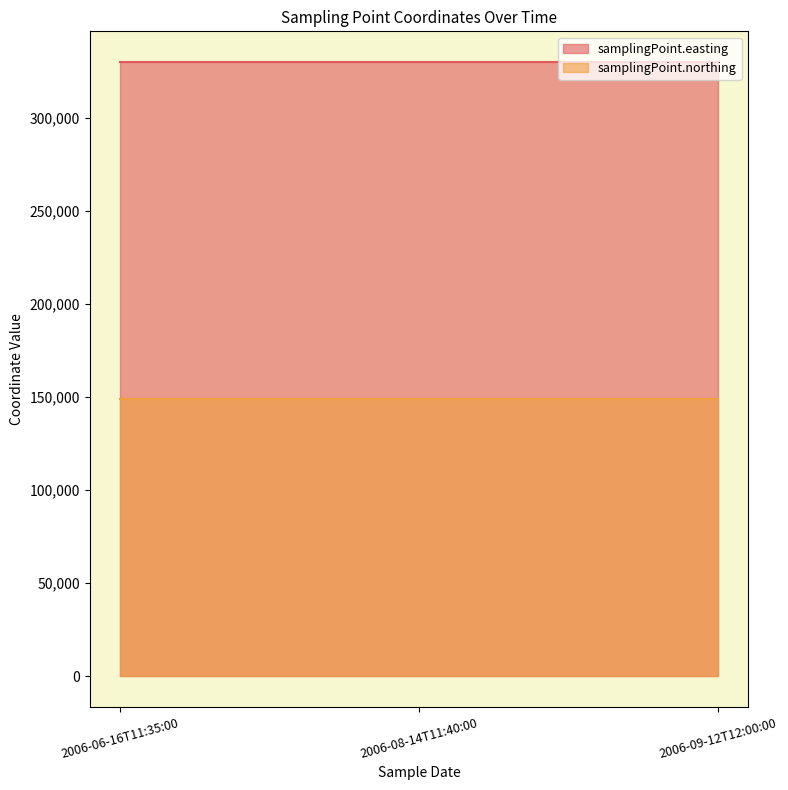

Rank the series at 2006-09-12T12:00:00 from lowest to highest value.

samplingPoint.northing, samplingPoint.easting